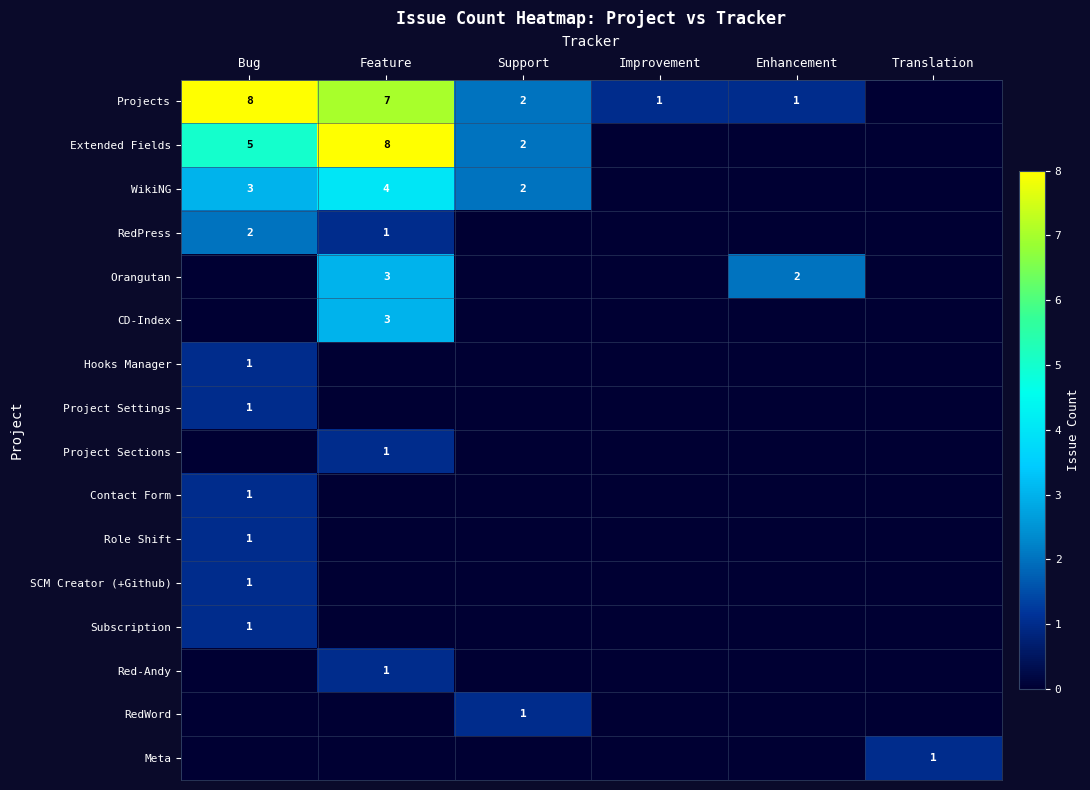

True or false: WikiNG has a value of 5 at Feature.

False